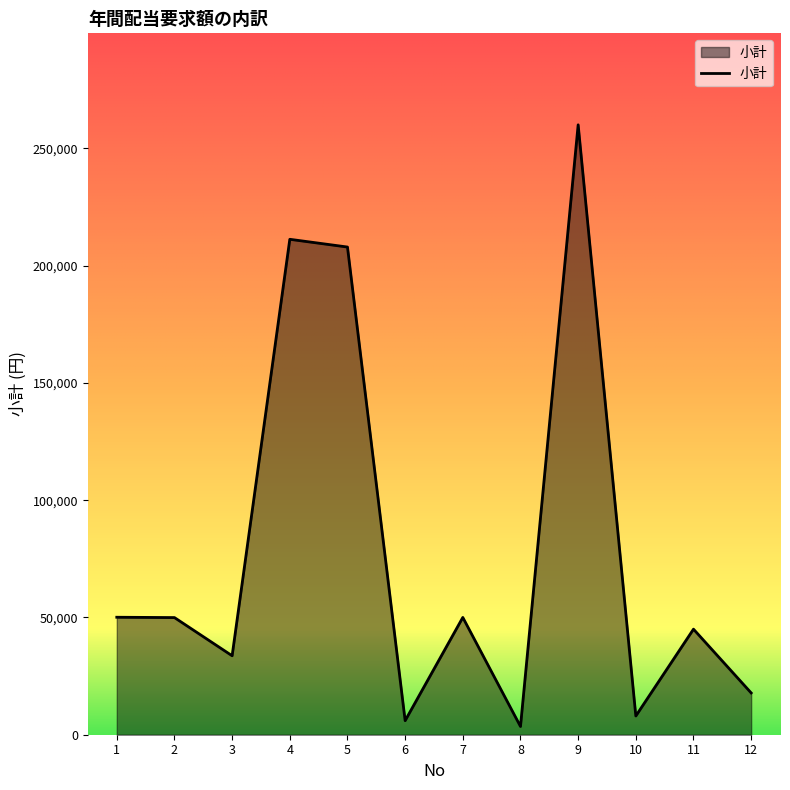

The value at 1 is 27324. True or false?

False